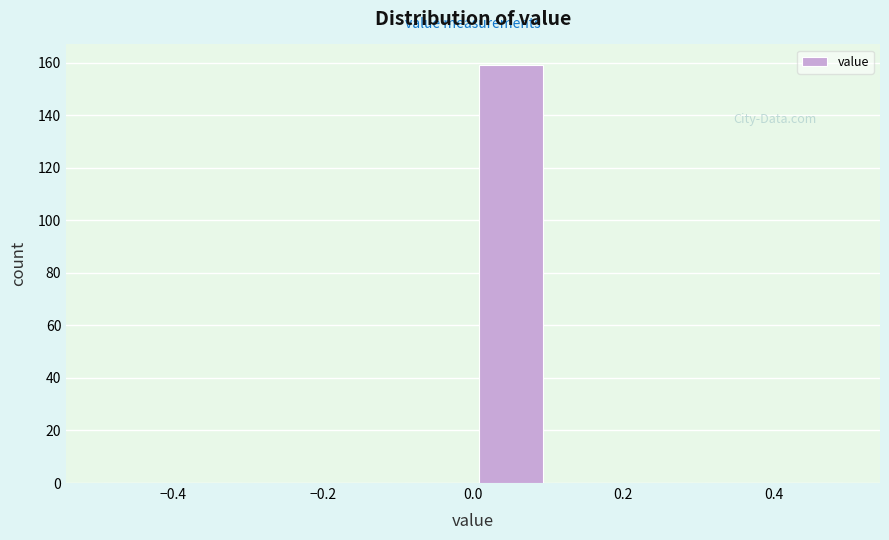

How tall is the bar that spans 0.0 to 0.1 on the x-axis? The values are not printed on the chart, so give them approximately, as read against the axis.

160